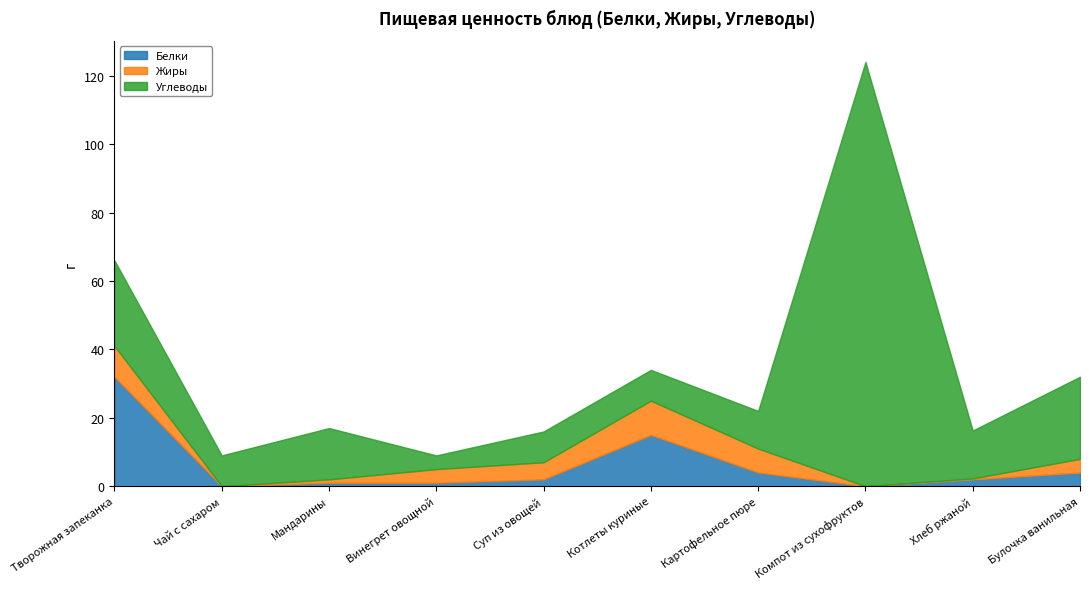

Is the value of Углеводы at Компот из сухофруктов greater than the value of Белки at Творожная запеканка?

Yes